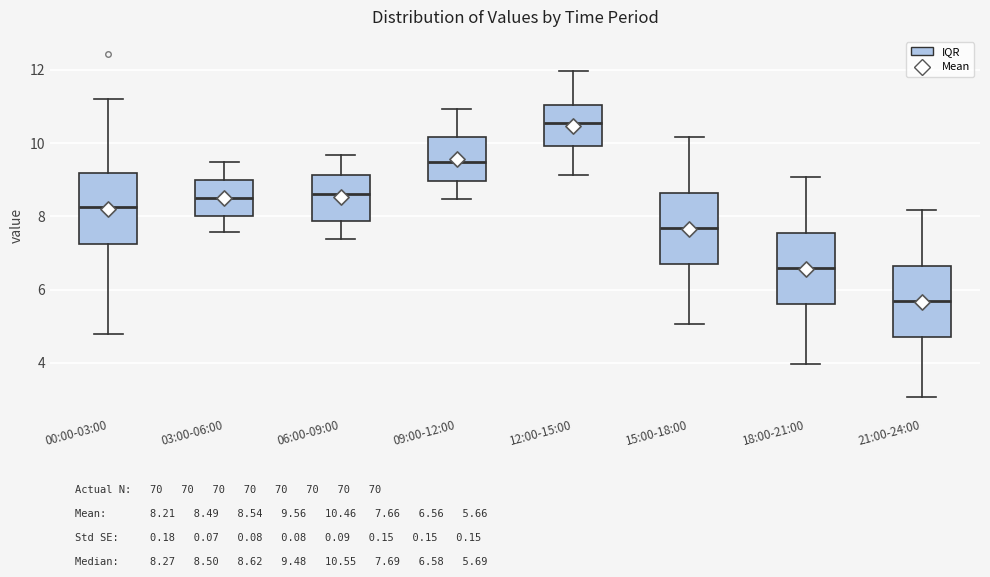

Where is the upper edge of the box for 18:00-21:00 on the y-axis? The values are not printed on the chart, so give them approximately, as read against the axis.

7.6